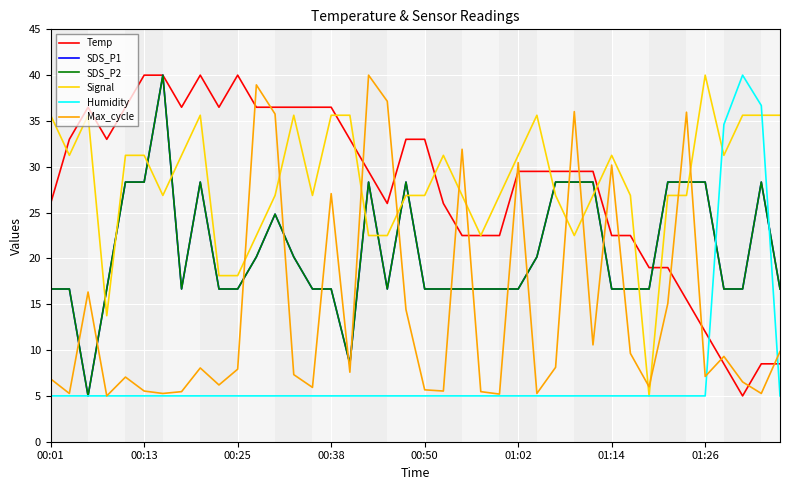

Which series has the largest total across all categories?

Signal